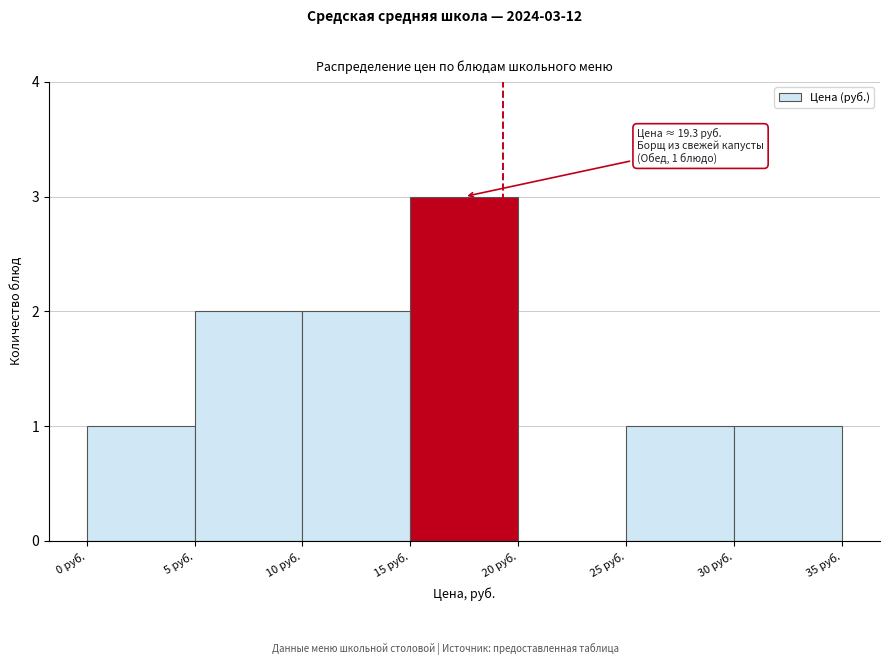

Which range on the x-axis has the tallest bar?

15 to 20